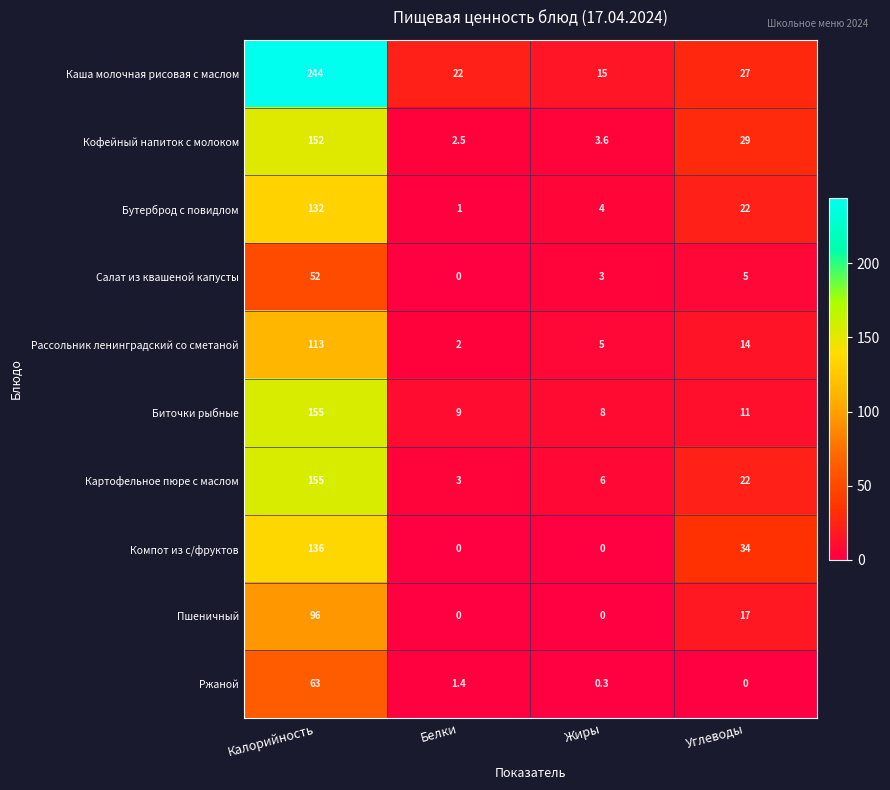

What is the difference between the highest and lowest values at Углеводы?

34.0